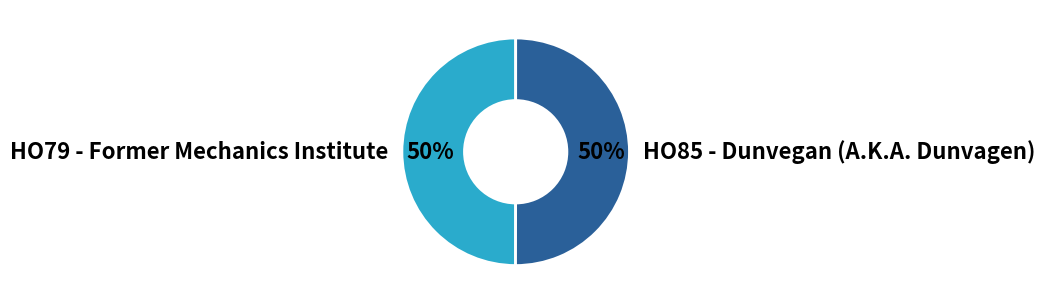

Do HO85 - Dunvegan (A.K.A. Dunvagen) and HO79 - Former Mechanics Institute together represent more than half of the pie?

Yes